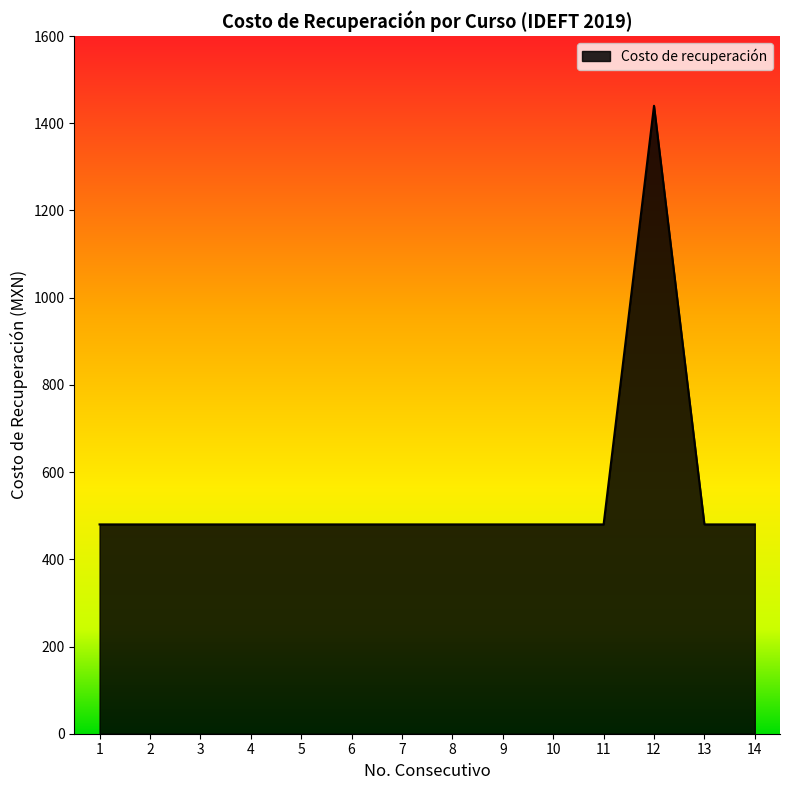

Does the chart display data point markers on the line(s)?

No